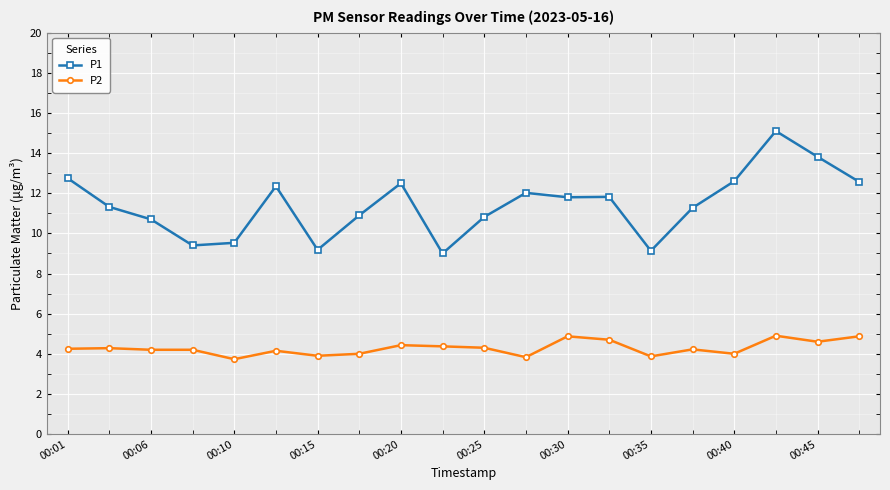

True or false: P2 has more than 2 points higher than both neighbors.

True